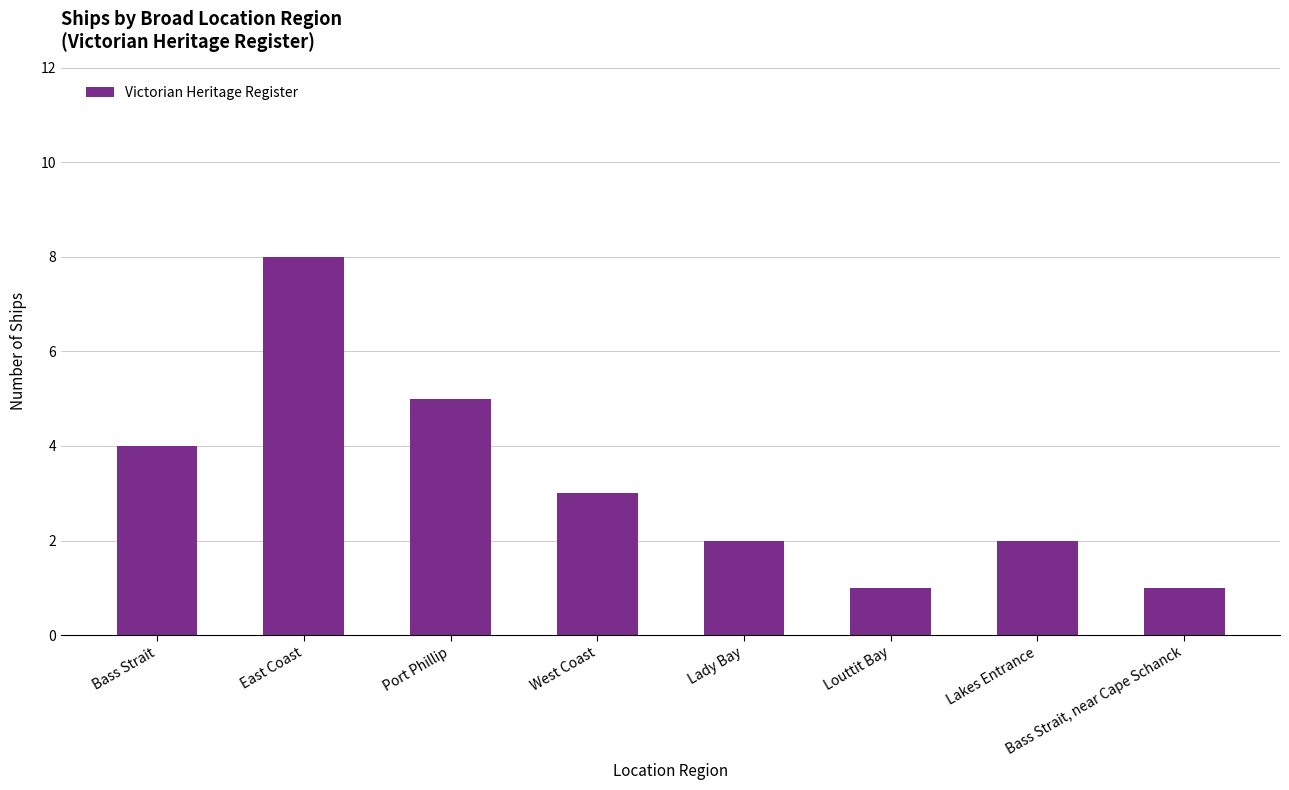

What is the difference between the maximum and second lowest values?

7